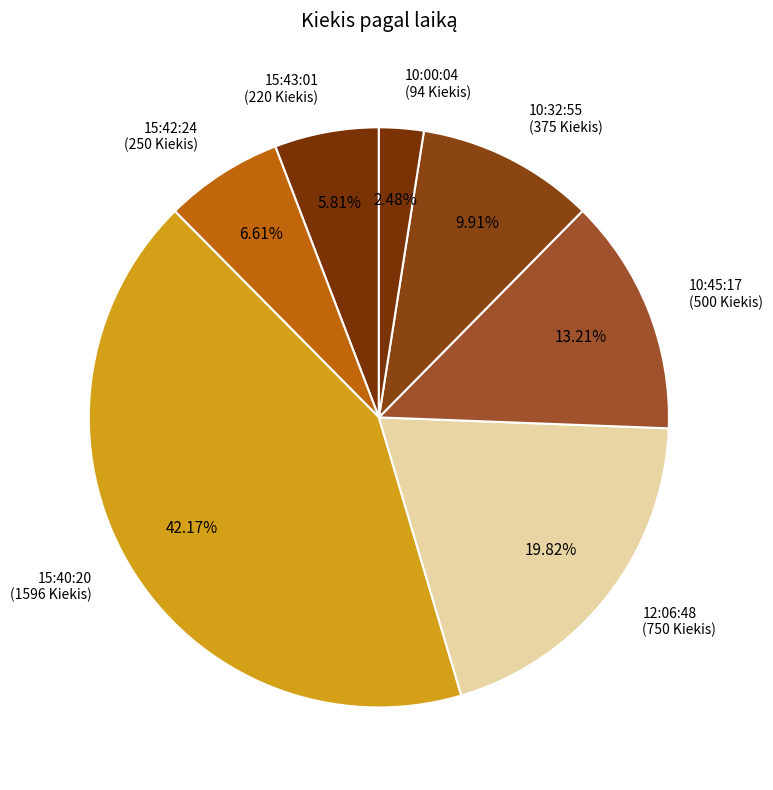

How many segments does this pie chart have?

7